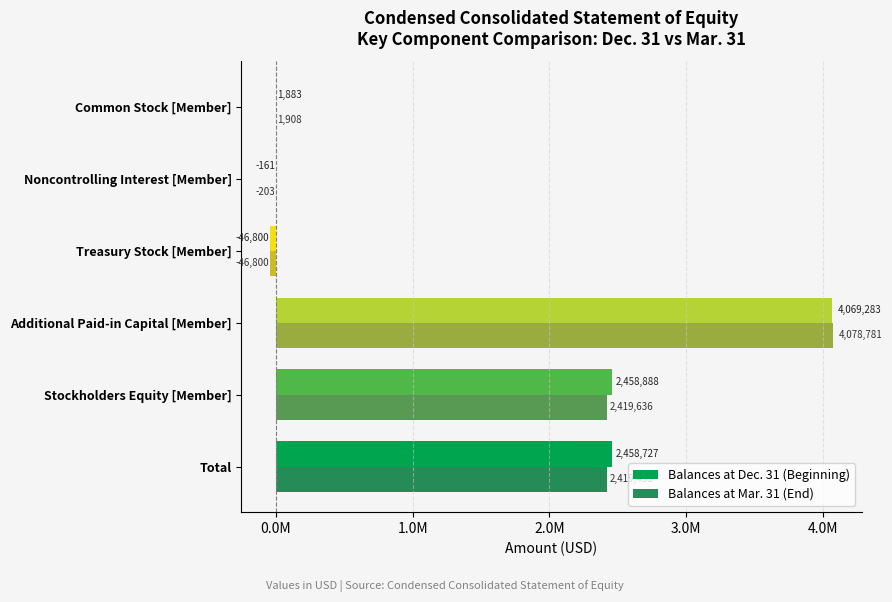

At which category is the sum across all series the highest?

Additional Paid-in Capital [Member]